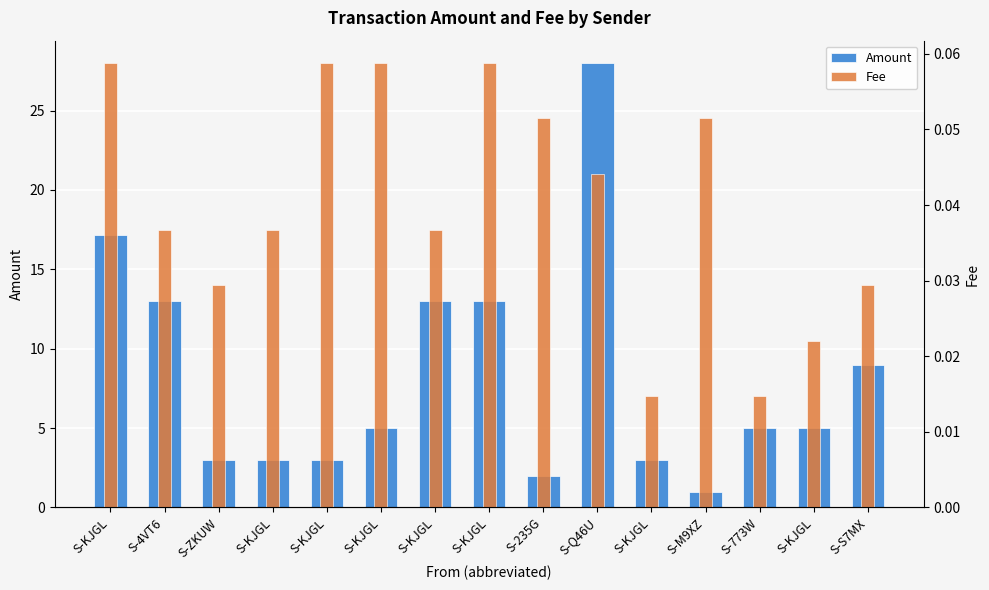

Rank the categories by Amount value from lowest to highest.

S-M9XZ, S-235G, S-ZKUW, S-KJGL, S-KJGL, S-KJGL, S-KJGL, S-773W, S-KJGL, S-S7MX, S-4VT6, S-KJGL, S-KJGL, S-KJGL, S-Q46U